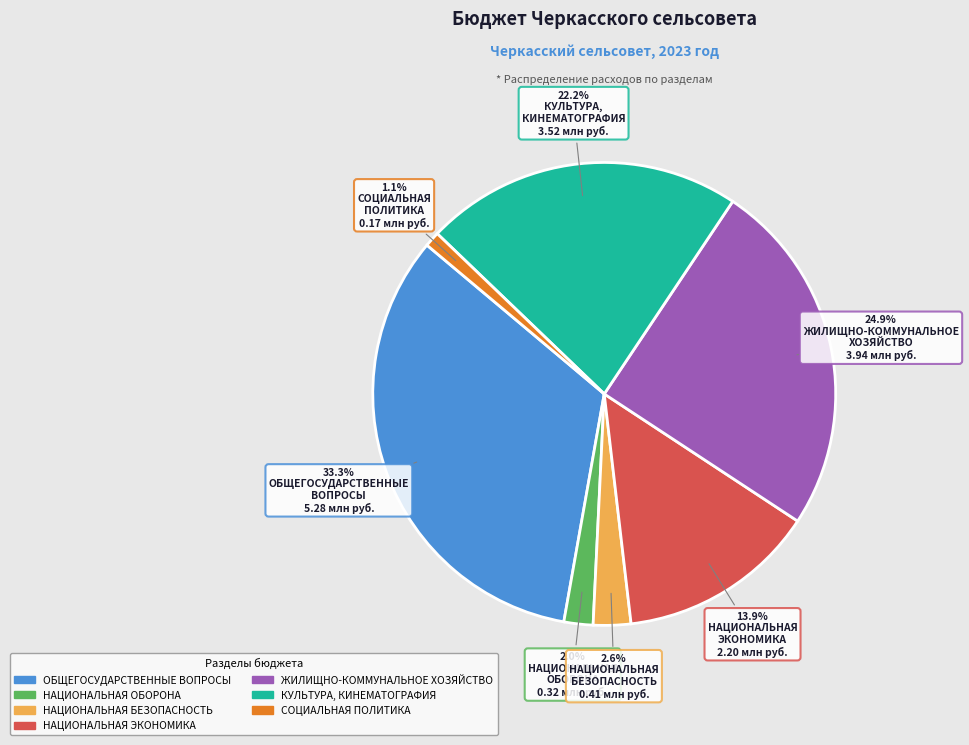

Approximately how many times larger is the value at КУЛЬТУРА, КИНЕМАТОГРАФИЯ compared to ЖИЛИЩНО-КОММУНАЛЬНОЕ ХОЗЯЙСТВО?

0.9